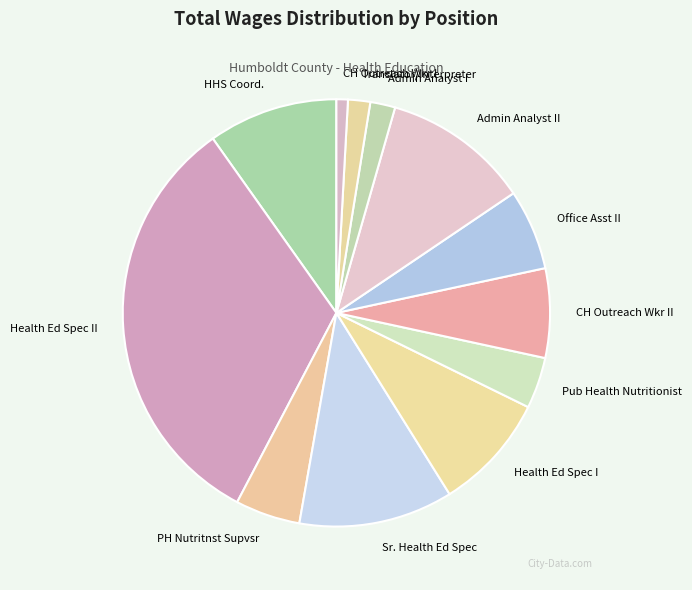

Between HHS Coord. and Admin Analyst II, which is larger?

Admin Analyst II